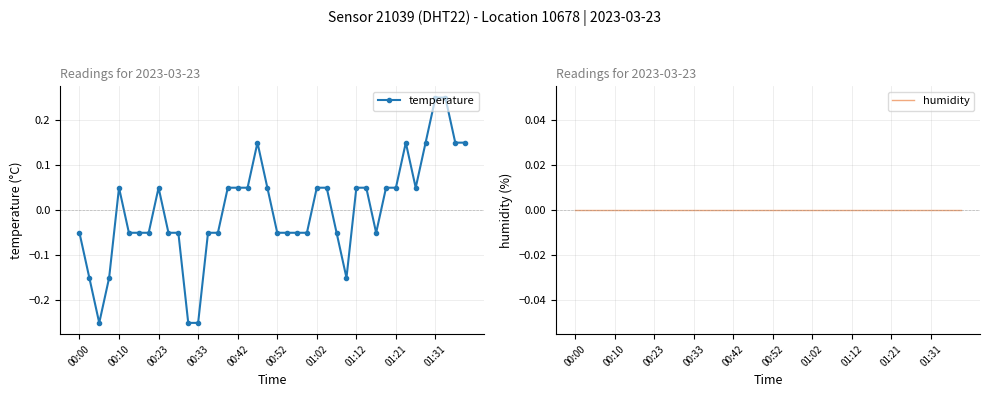

True or false: temperature has more than 0 points higher than both neighbors.

True